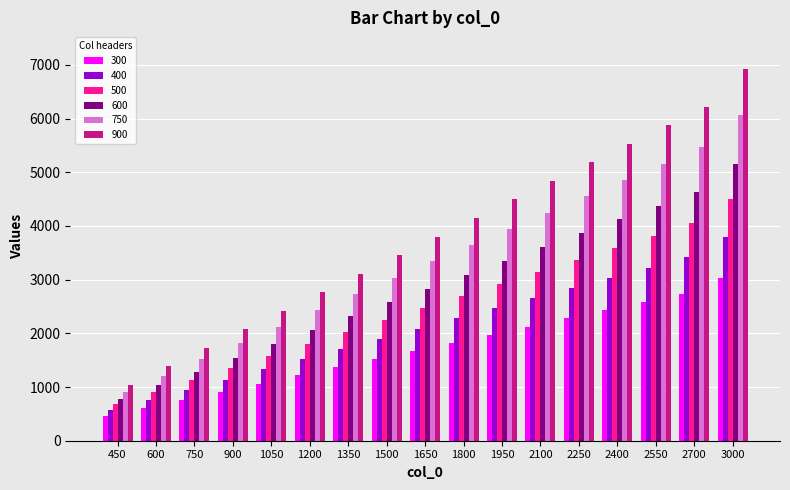

At which category does the chart reach its peak across all series?

3000